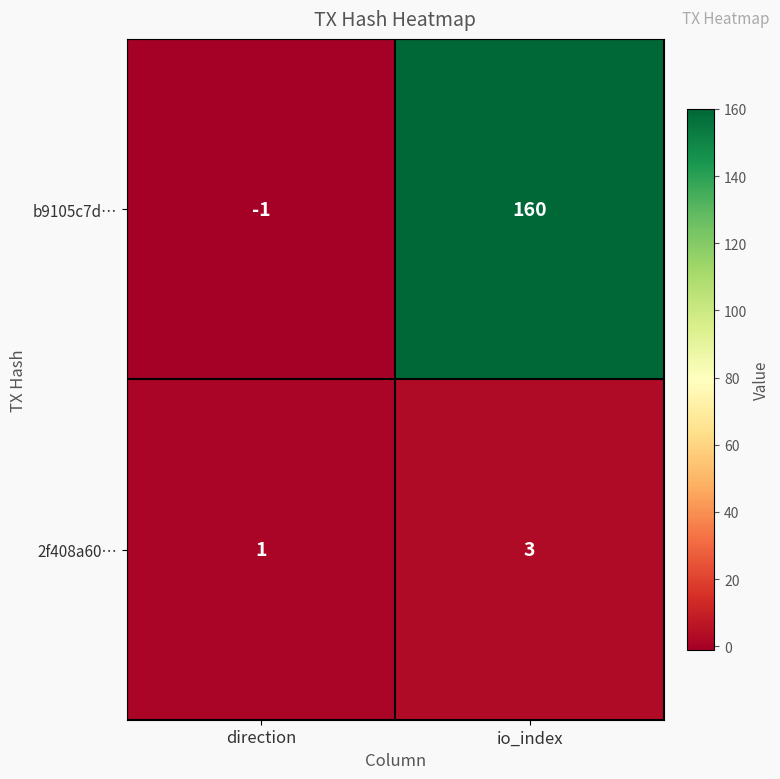

What is the minimum value shown in the chart?

-1